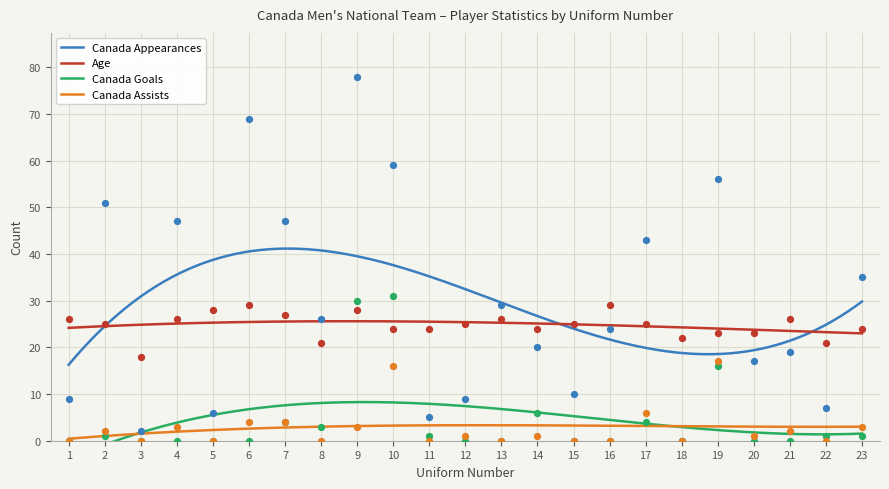

Is the value of Canada Assists at 20 greater than the value of Canada Goals at 18?

Yes